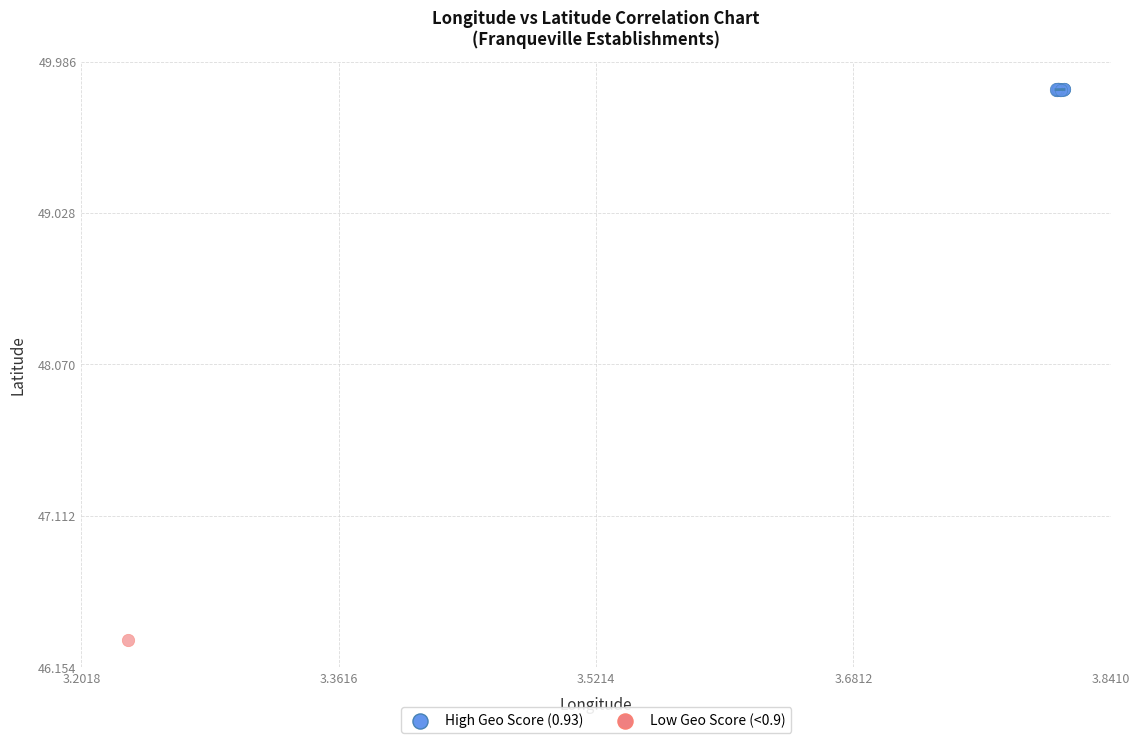

What are all the series names shown in the legend?

High Geo Score (0.93), Low Geo Score (<0.9)